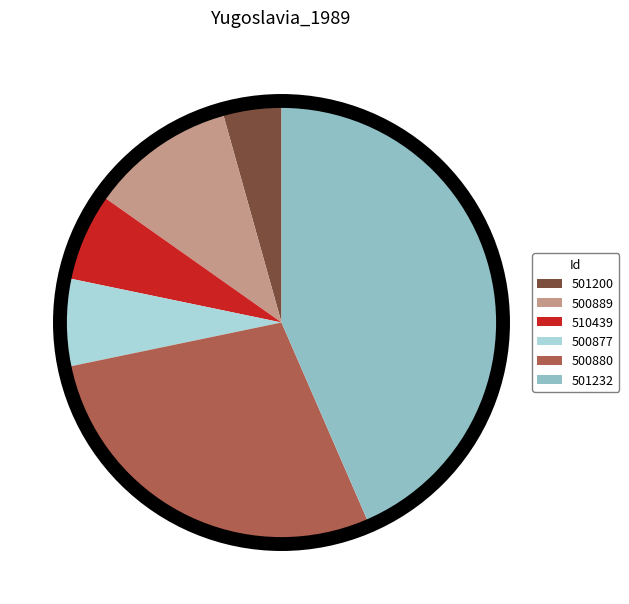

Is it true that 501232 is 57% of the pie?

False